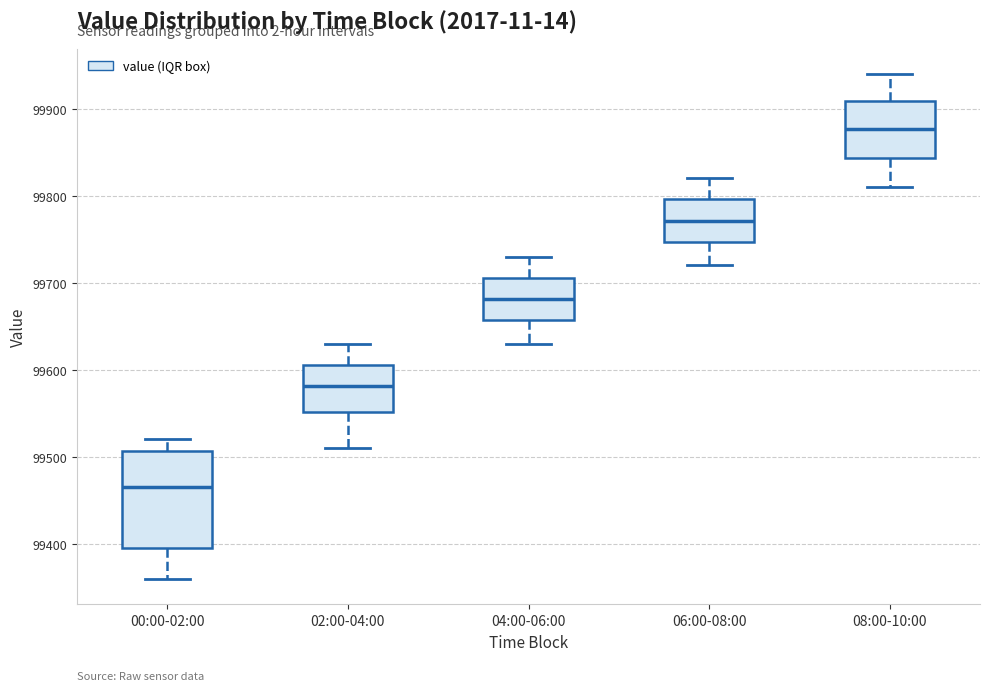

Where is the lower edge of the box for 02:00-04:00 on the y-axis? The values are not printed on the chart, so give them approximately, as read against the axis.

99550